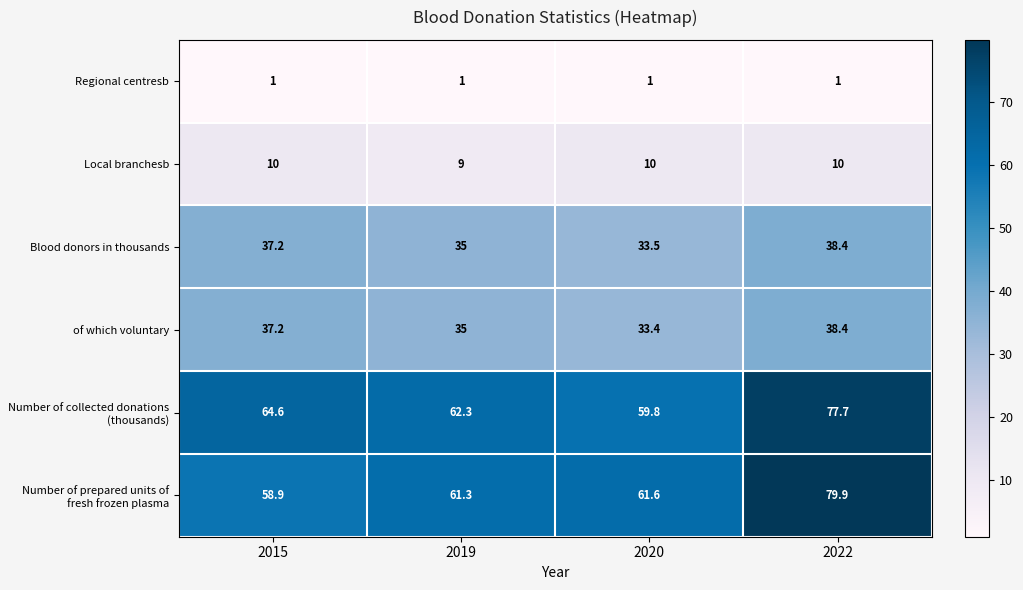

Which series has the largest total across all categories?

Number of collected donations (thousands)